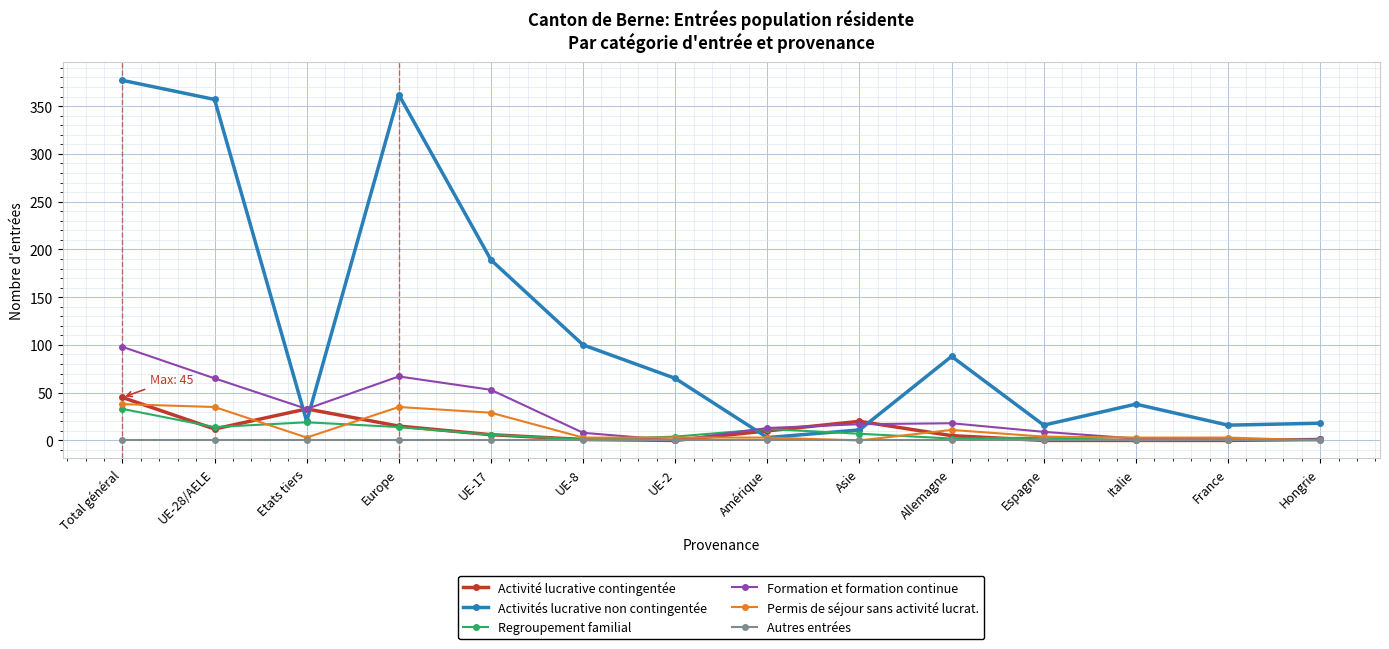

What is the greatest value displayed?

377